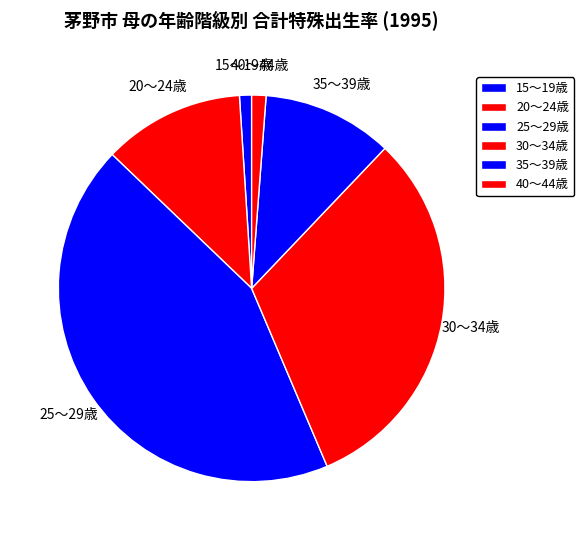

What is the largest slice in the pie chart?

25～29歳